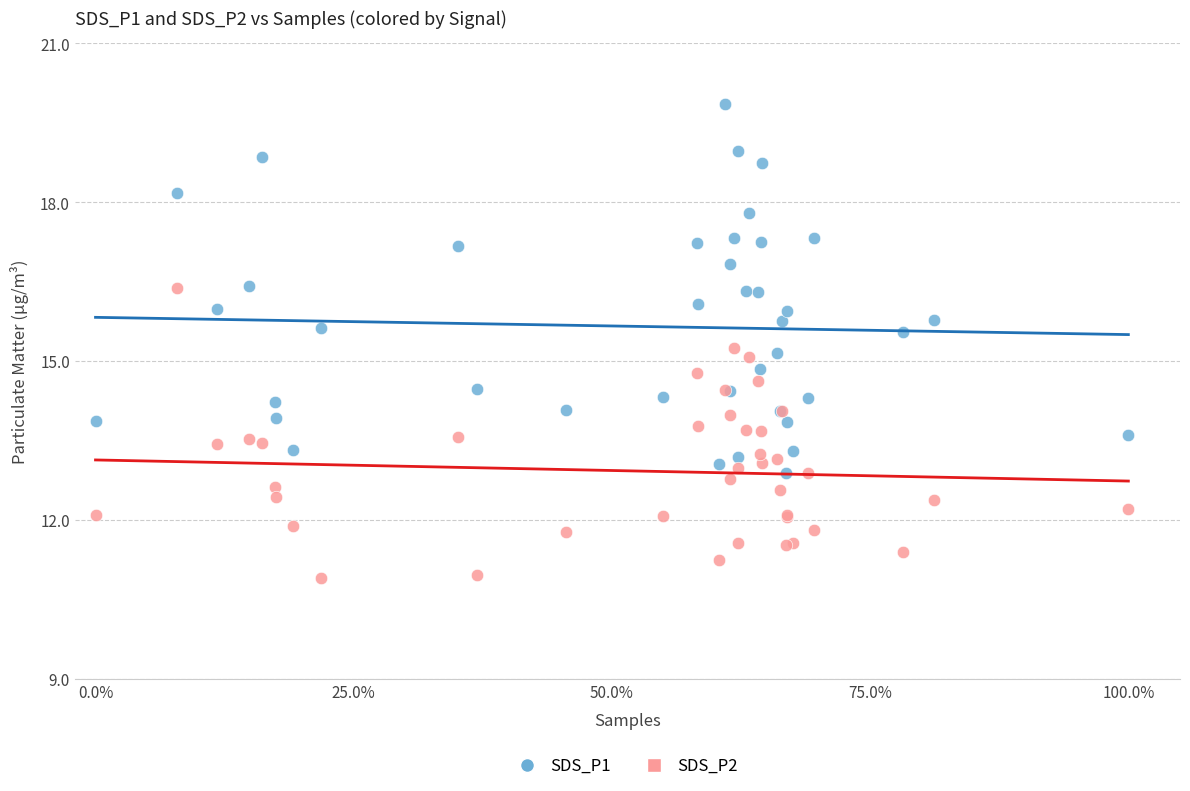

Which series reaches the minimum Y coordinate?

SDS_P2